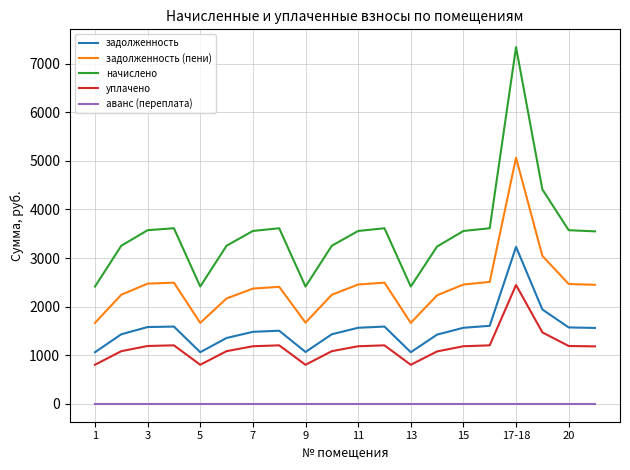

What are all the series names shown in the legend?

задолженность, задолженность (пени), начислено, уплачено, аванс (переплата)